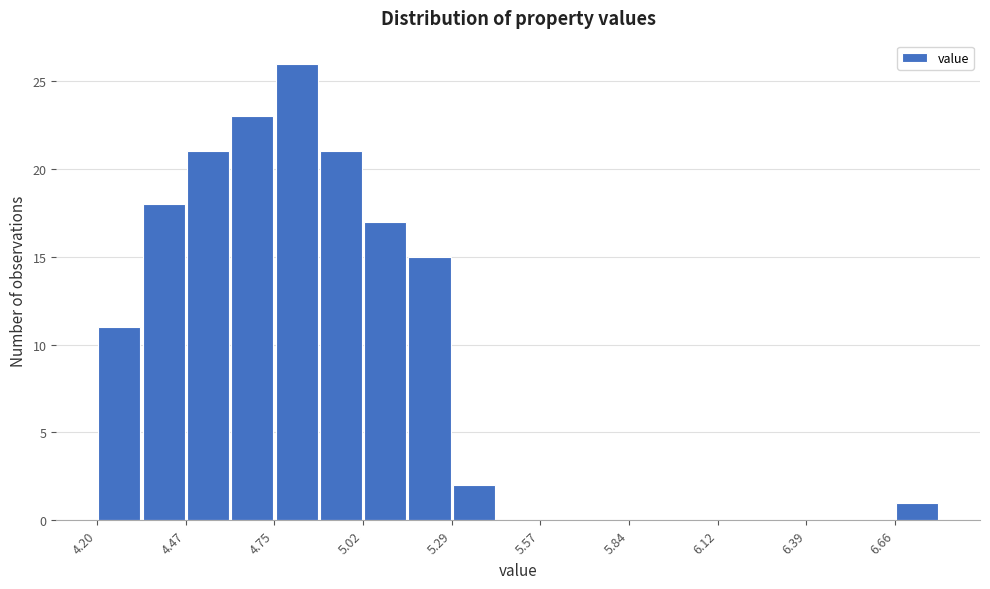

Read against the x-axis, roughly where is the centre of the tallest bar?

4.80